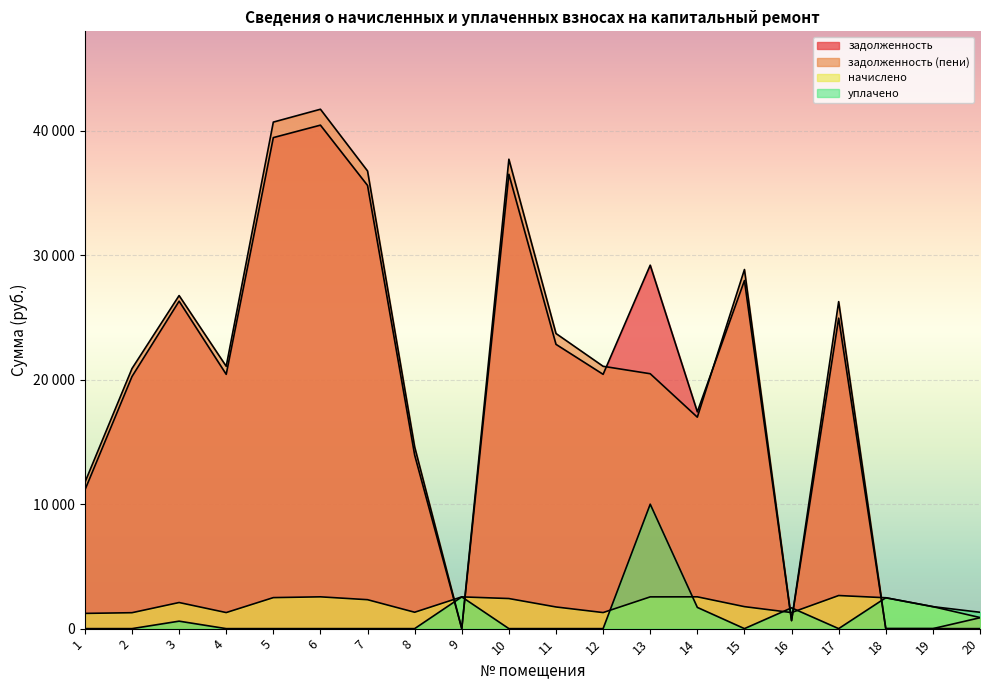

How many interior local valleys does the задолженность (пени) series have?

4